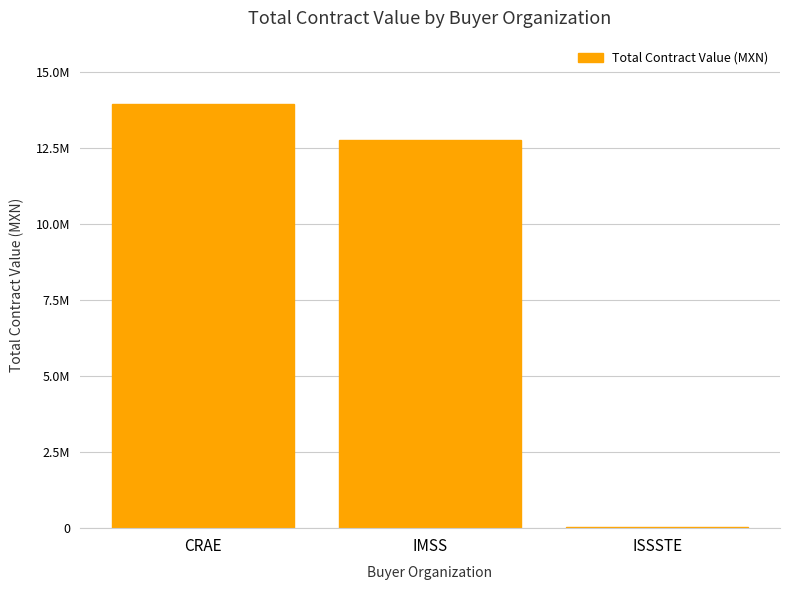

Are the bars horizontal?

No